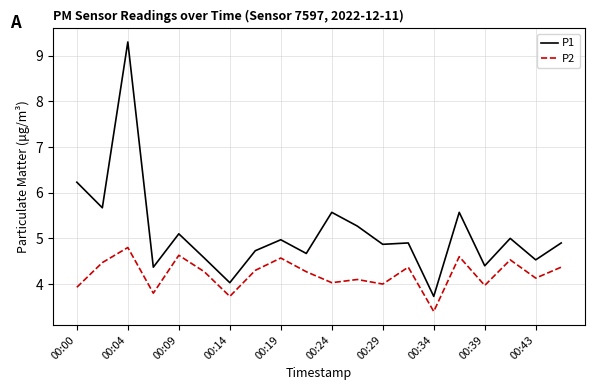

What is the greatest value displayed?

9.3